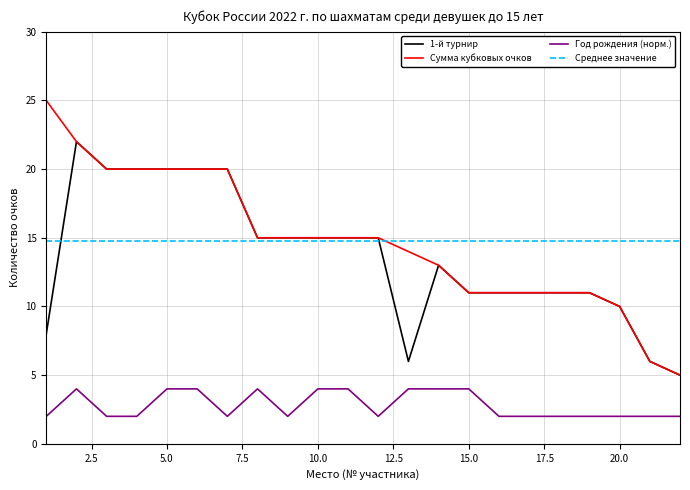

True or false: Год рождения (норм.) and Среднее значение cross at least once.

False